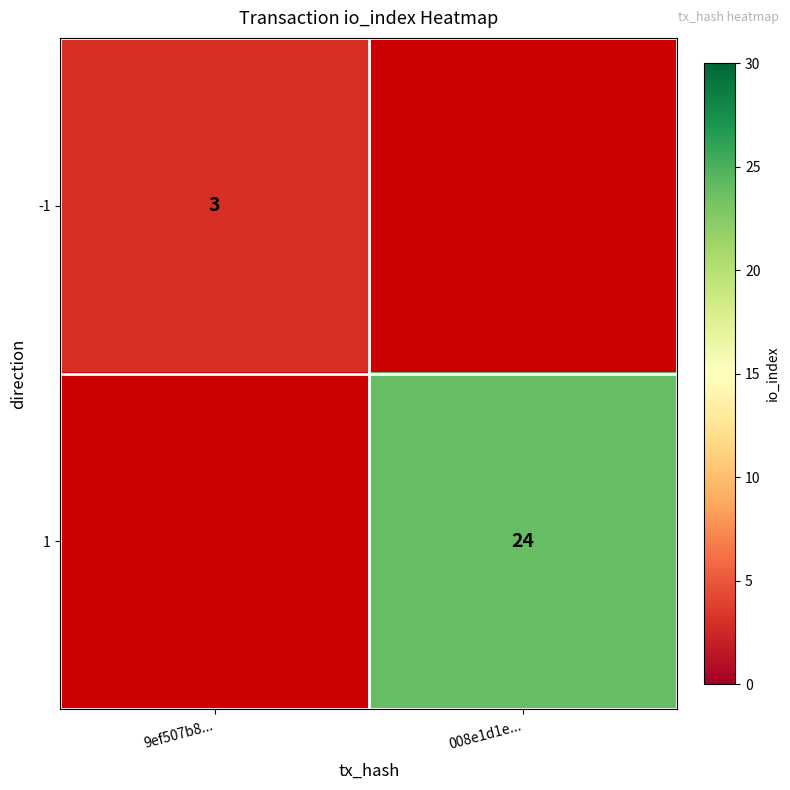

Is the value of 1 at 008e1d1e... greater than the value of -1 at 9ef507b8...?

Yes